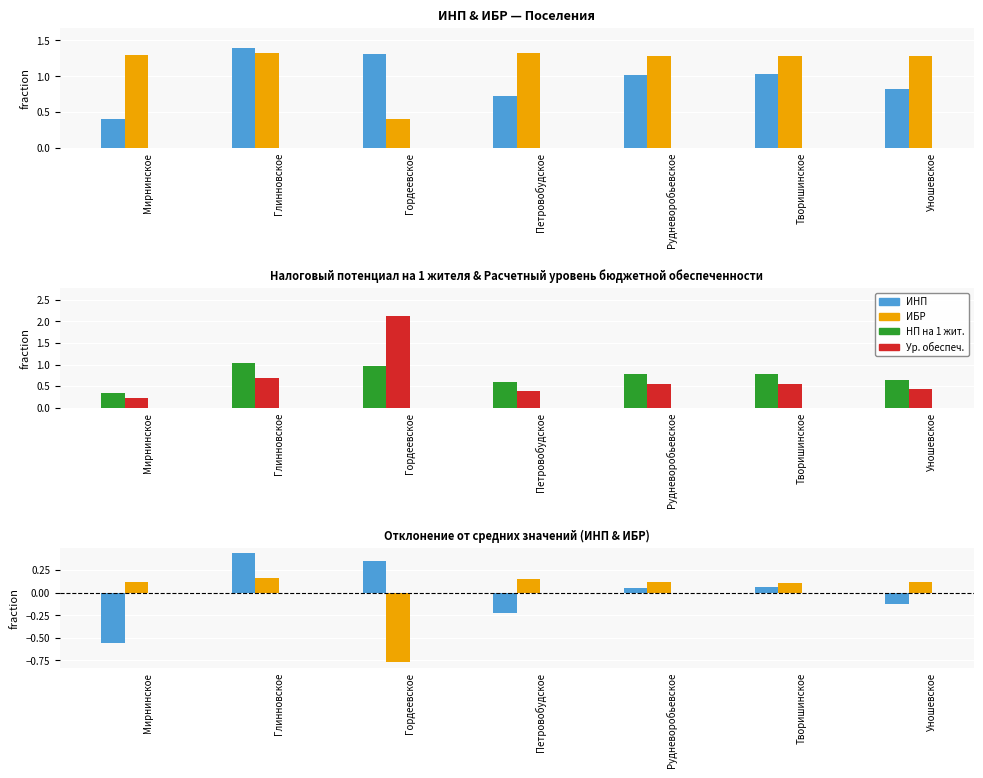

How many groups of bars are there?

7